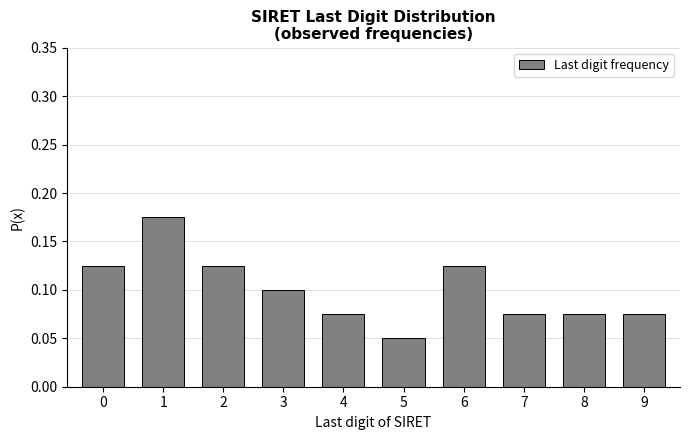

How many values are between 0 and 1?

10